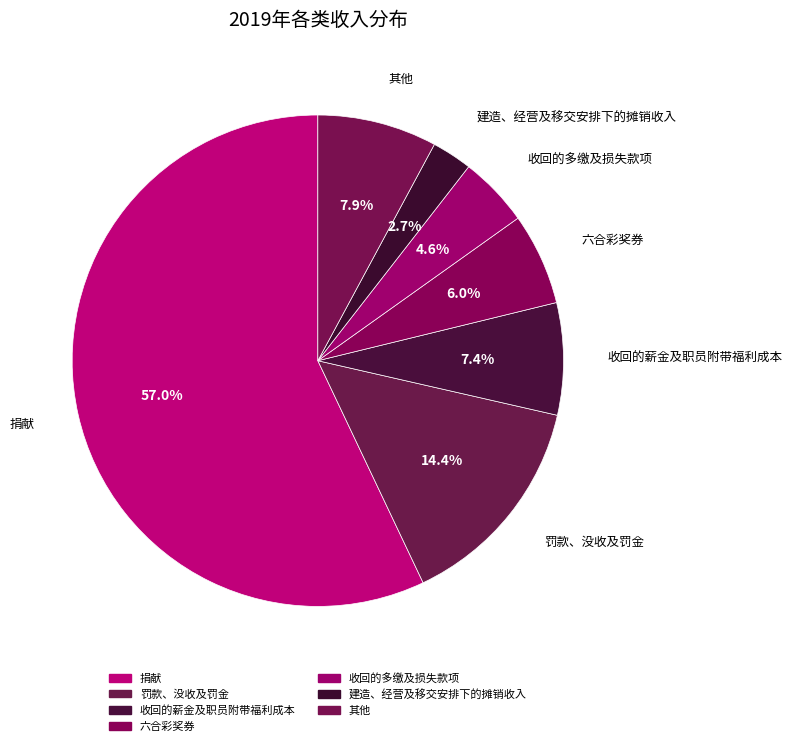

Count the number of slices in the pie.

7